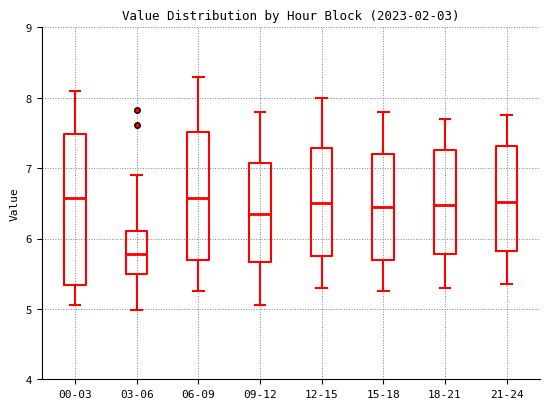

Comparing the boxes themselves (not the whiskers), which one is the tallest?

00-03